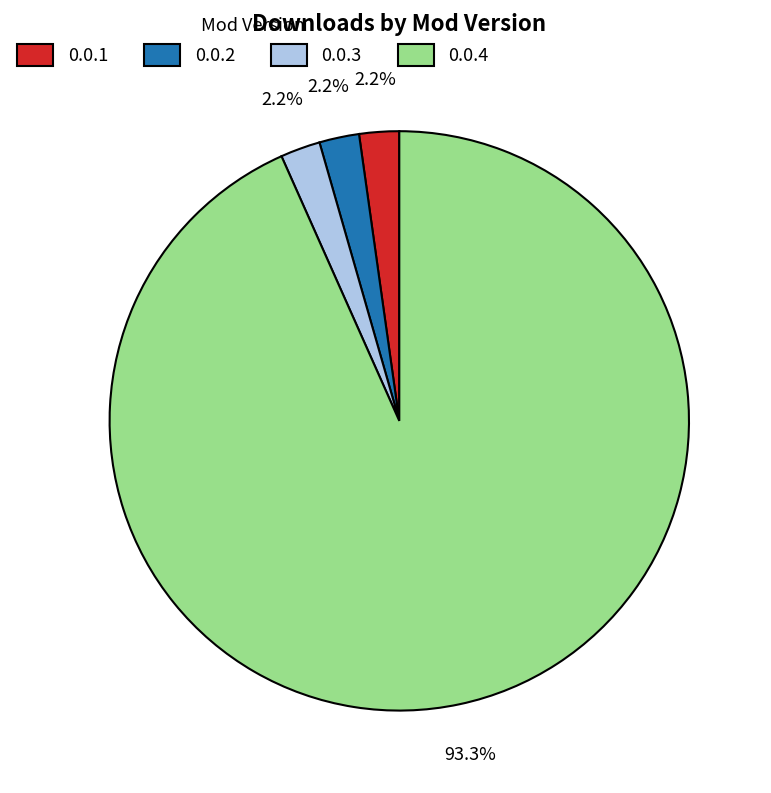

Count the number of slices in the pie.

4